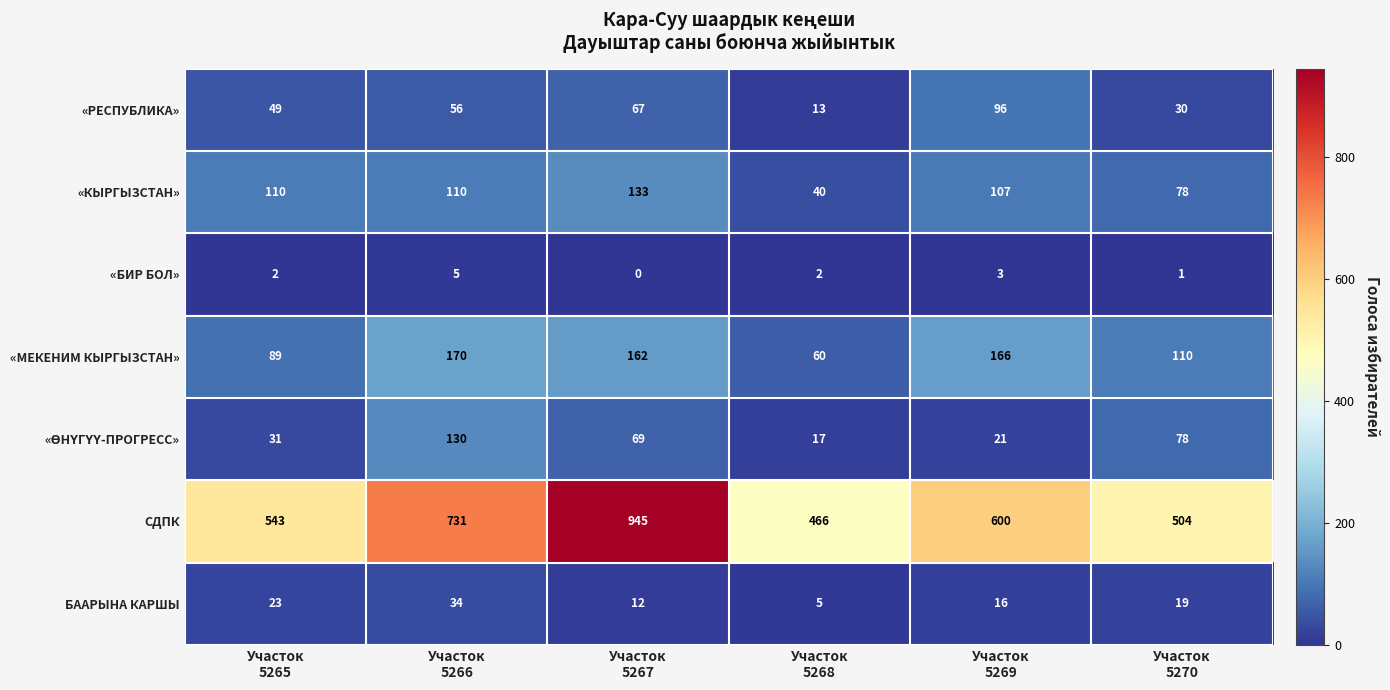

What is the difference between the maximum and minimum values in the СДПК series?

479